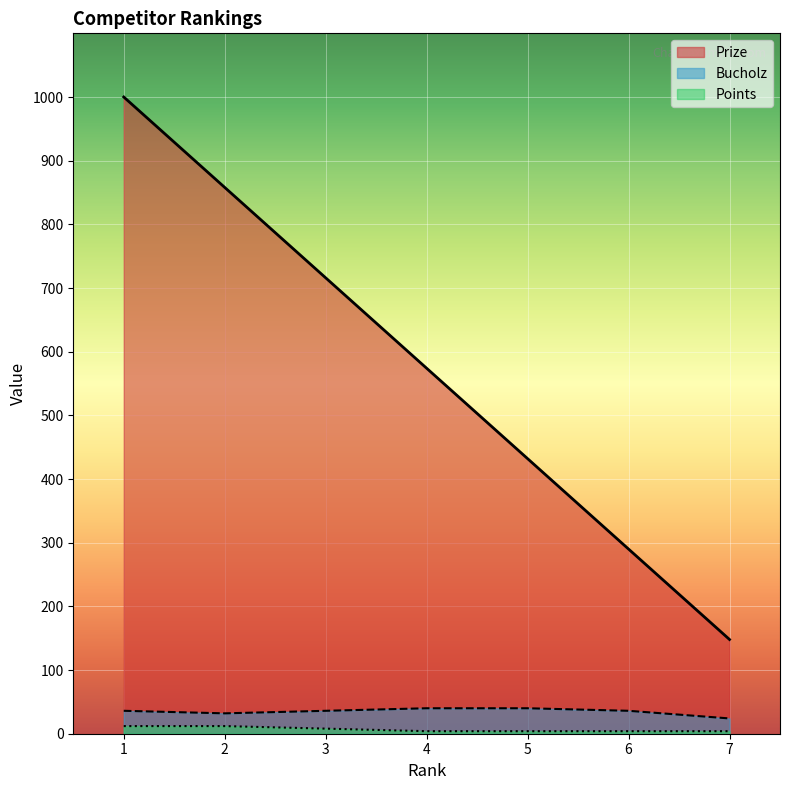

Reading left to right, transcribe all the data shown in this chart.

Prize: 1000	858	716	574	432	290	148
Bucholz: 36	32	36	40	40	36	24
Points: 12	12	8	4	4	4	4